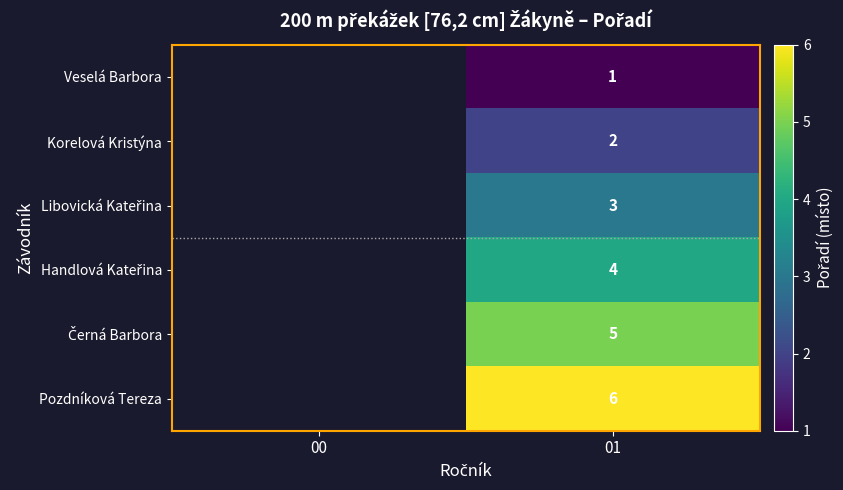

What is the minimum value shown in the chart?

1.0